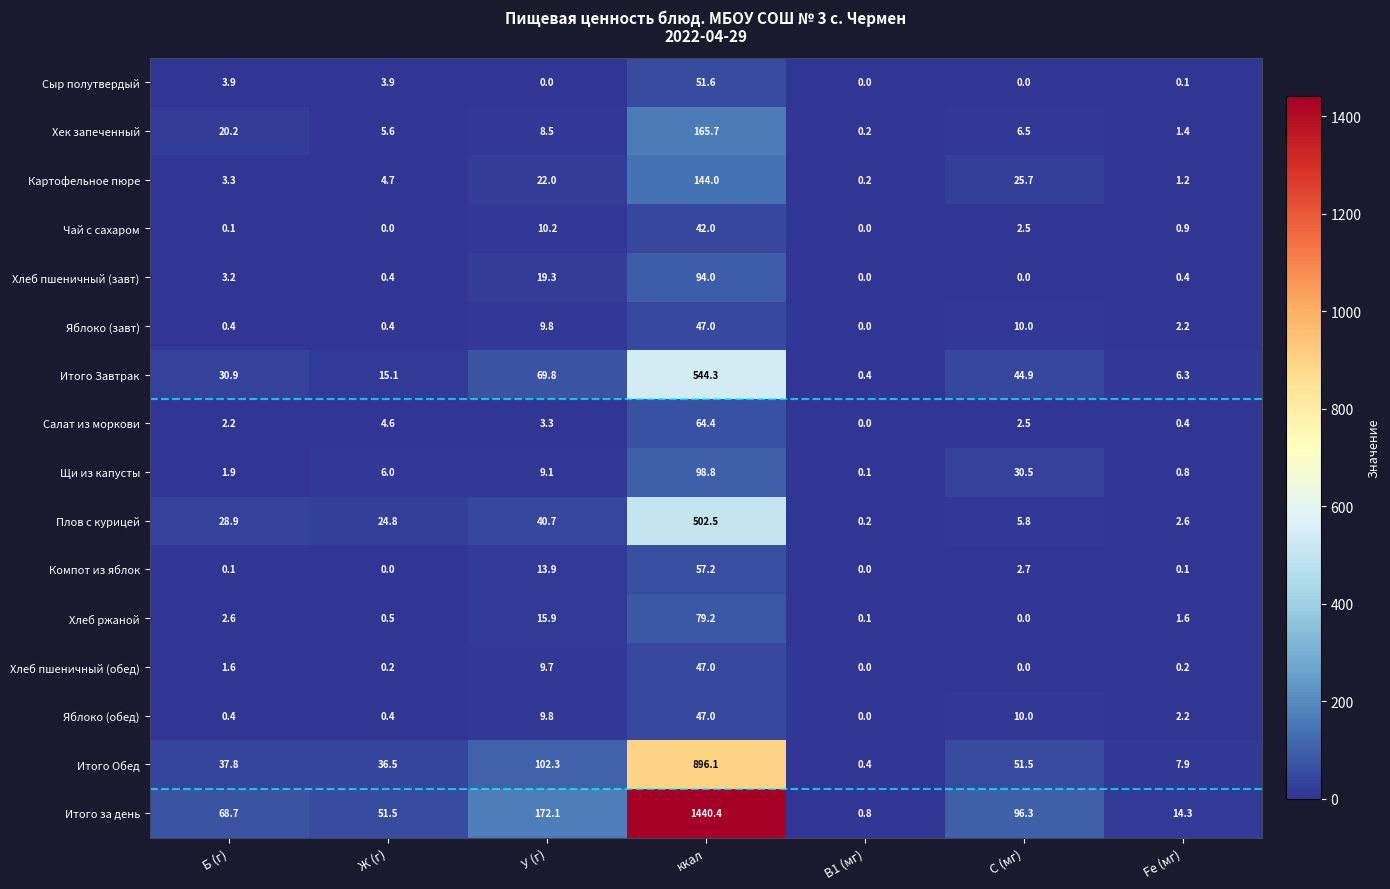

At which label is Компот из яблок closest to 28?

У (г)